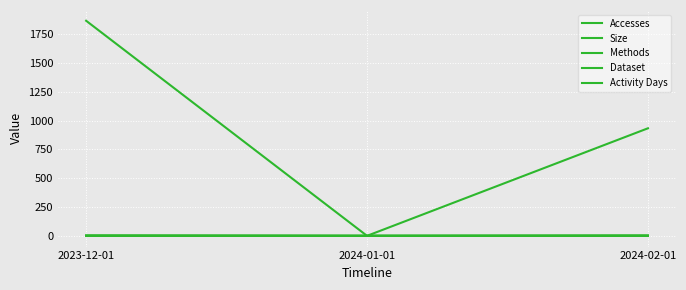

Does the chart display data point markers on the line(s)?

No